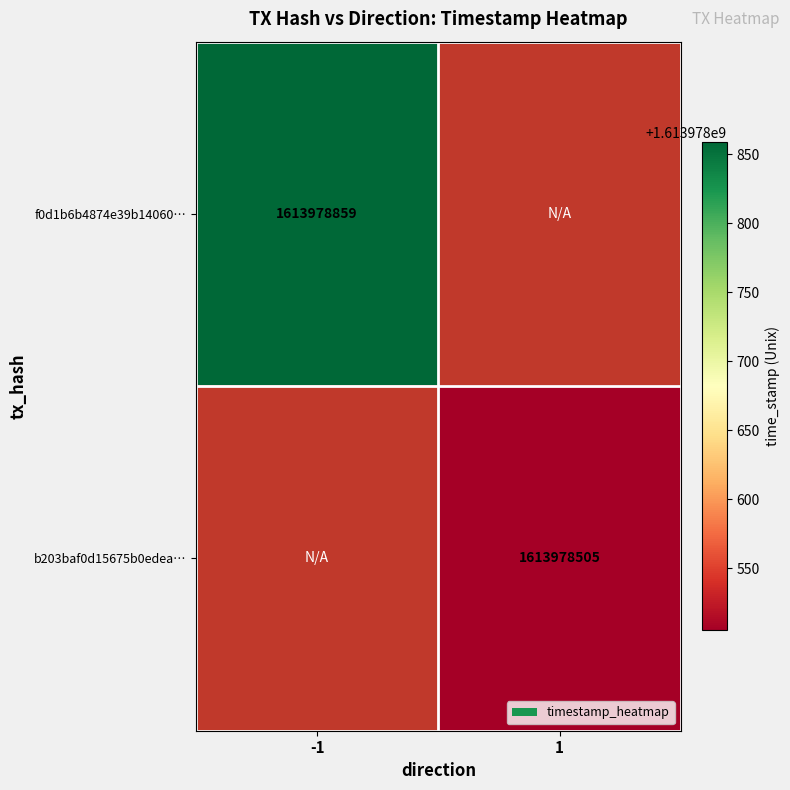

Is the value of f0d1b6b4874e39b140600628d312471d4e0e925 at time_stamp greater than the value of b203baf0d15675b0edea1485ea892f1fb4d4b44 at direction?

Yes